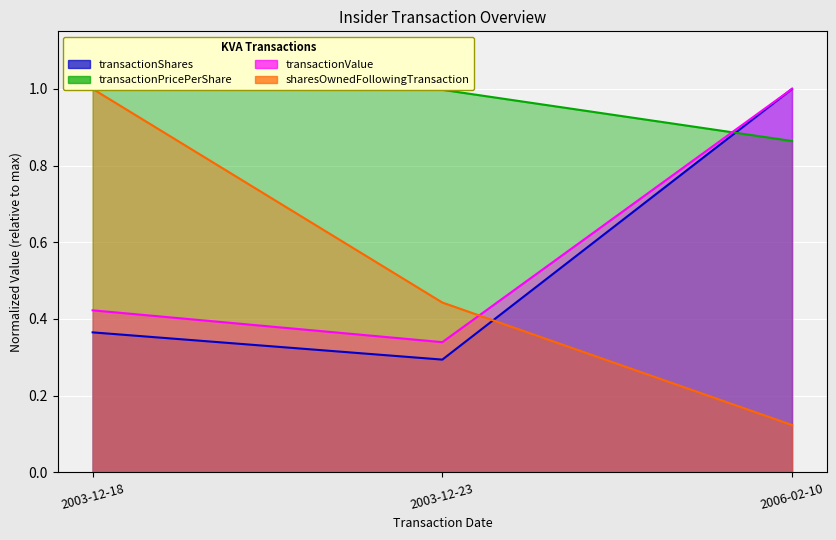

How many categories are shown in the chart?

3